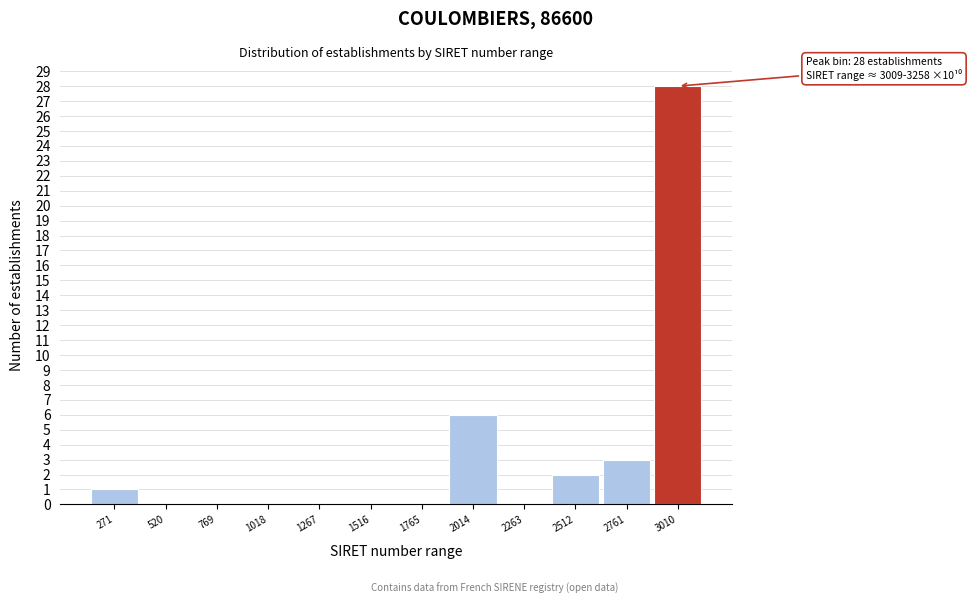

Reading right to left, transcribe all the data shown in this chart.

3010=28	2761=3	2512=2	2263=0	2014=6	1765=0	1516=0	1267=0	1018=0	769=0	520=0	271=1